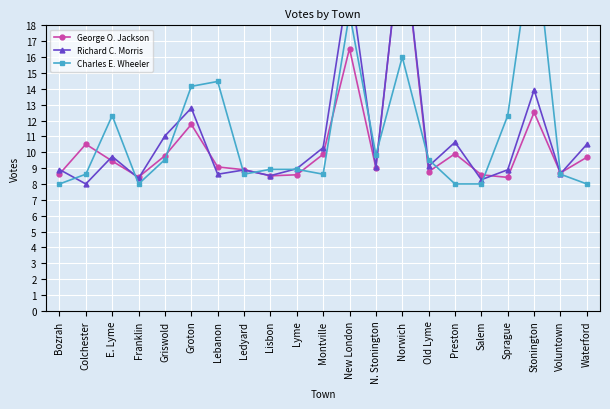

Rank the series by their average value, from lowest to highest.

George O. Jackson, Richard C. Morris, Charles E. Wheeler